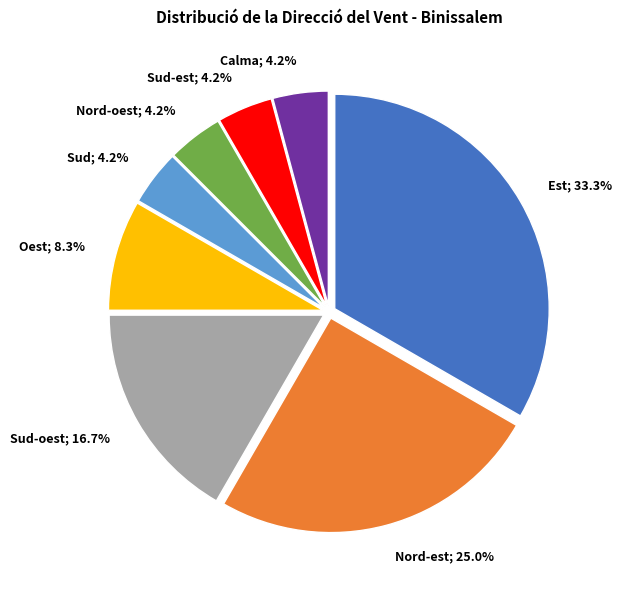

What is the ratio of the value at Nord-est; 25.0% to the value at Sud-oest; 16.7%?

1.5